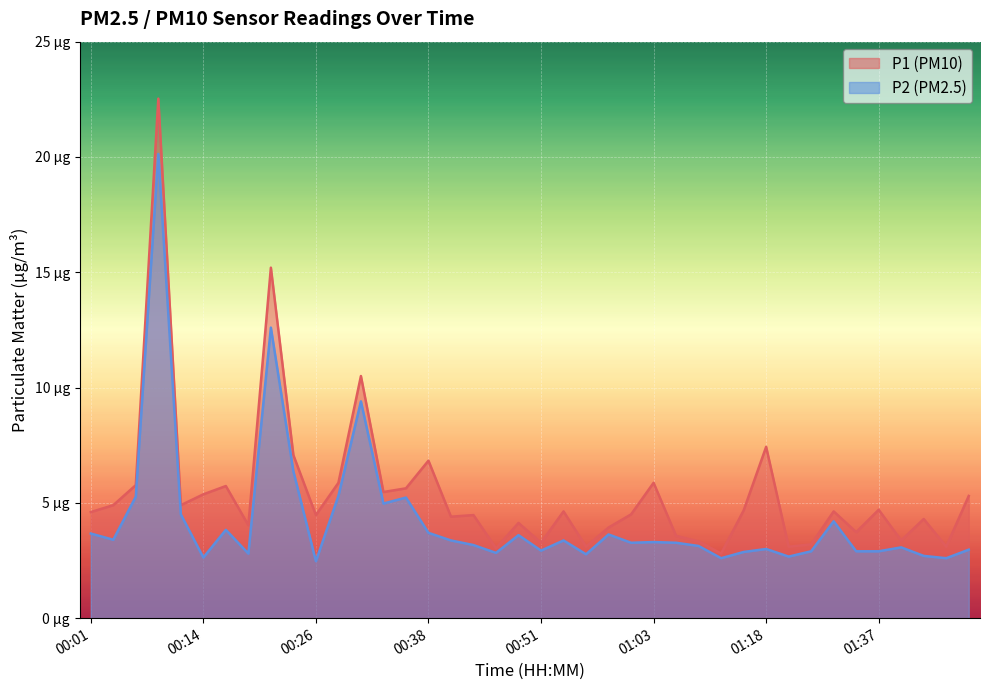

What is the total value across all series at 00:33?

10.4